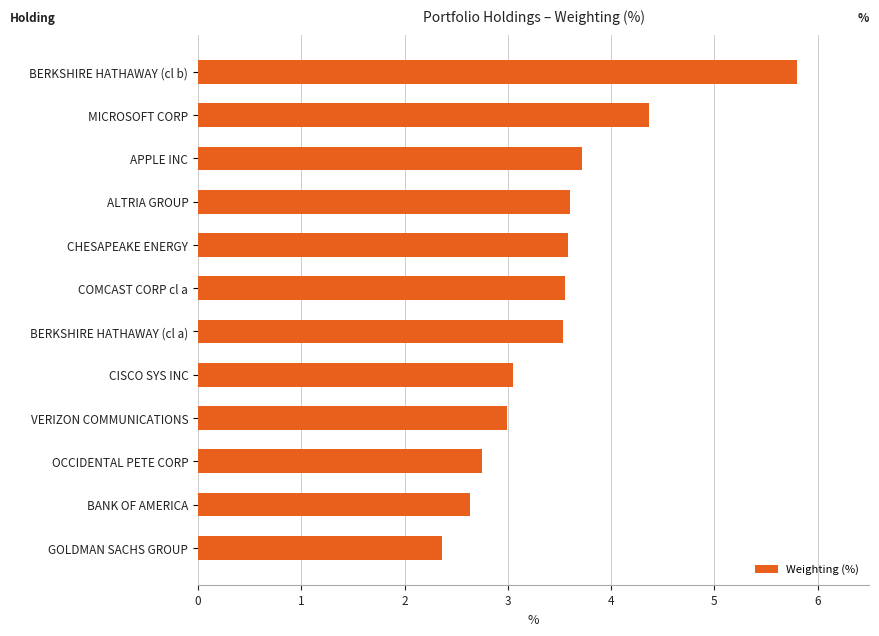

What value does the data have at CISCO SYS INC?

3.0